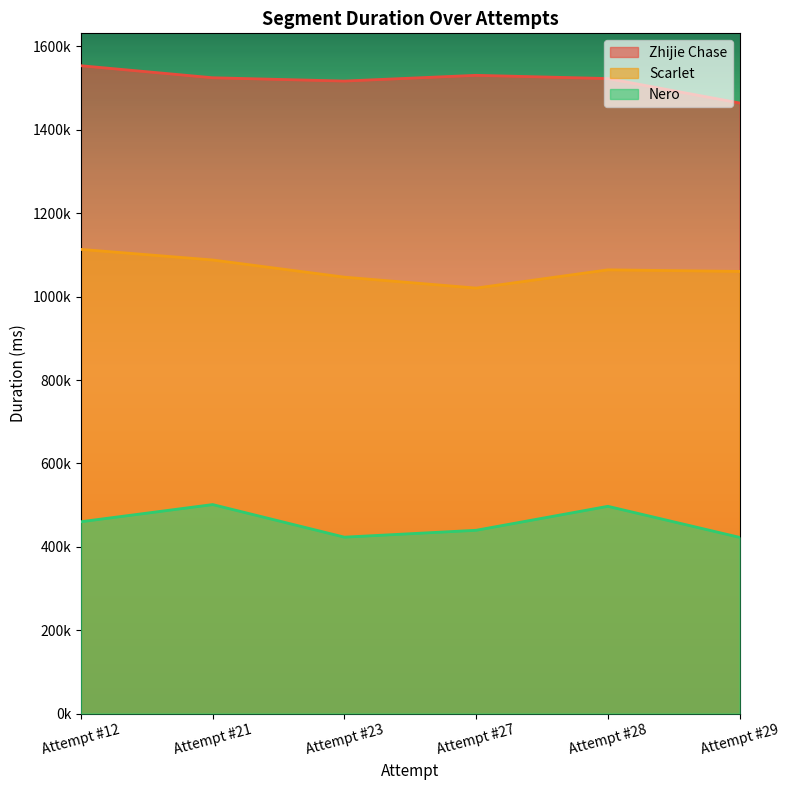

Between Attempt #21 and Attempt #28, which series saw the biggest shift?

Scarlet